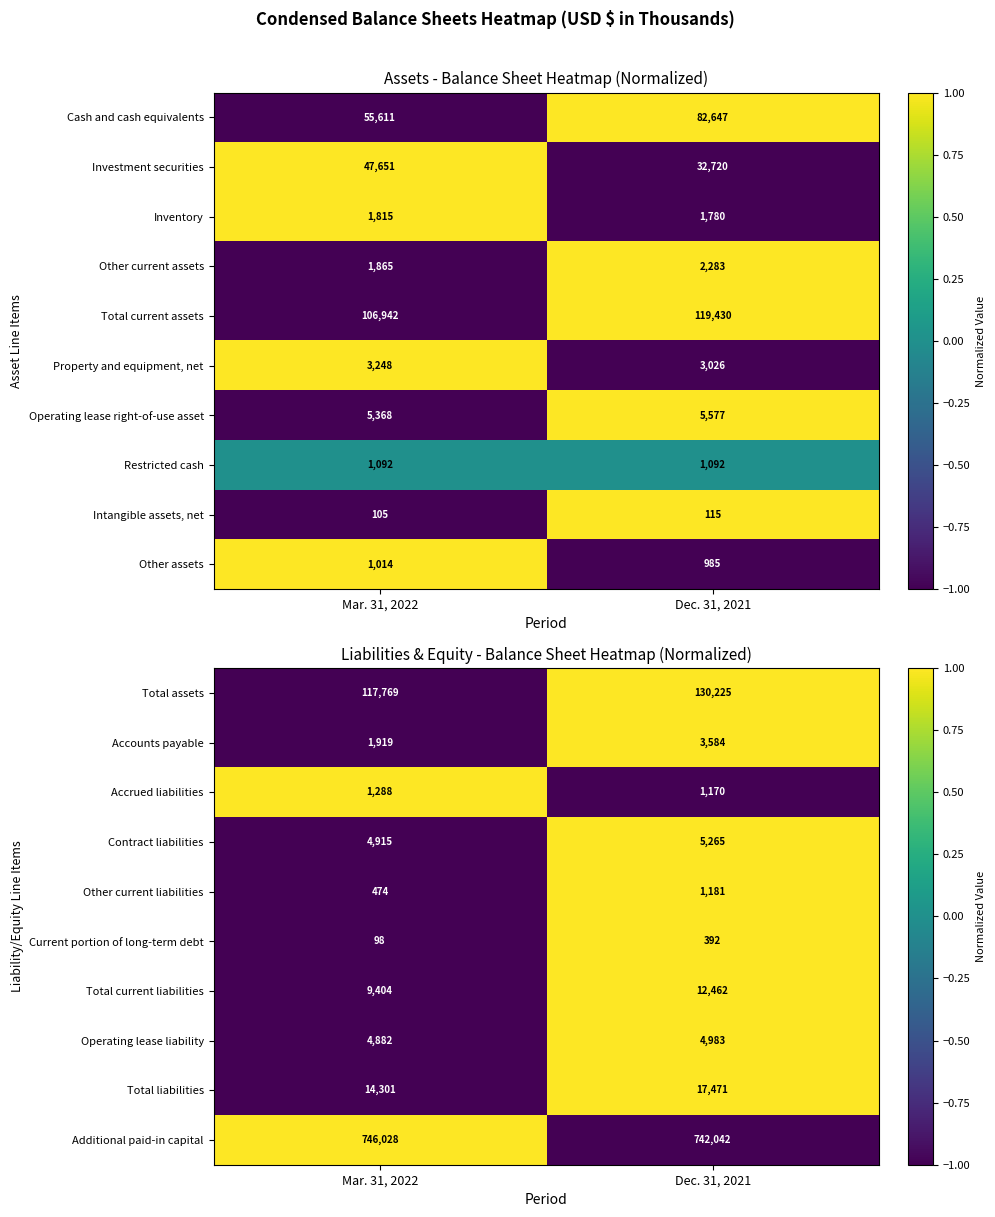

What is the approximate value of Total liabilities at Mar. 31, 2022?

14301